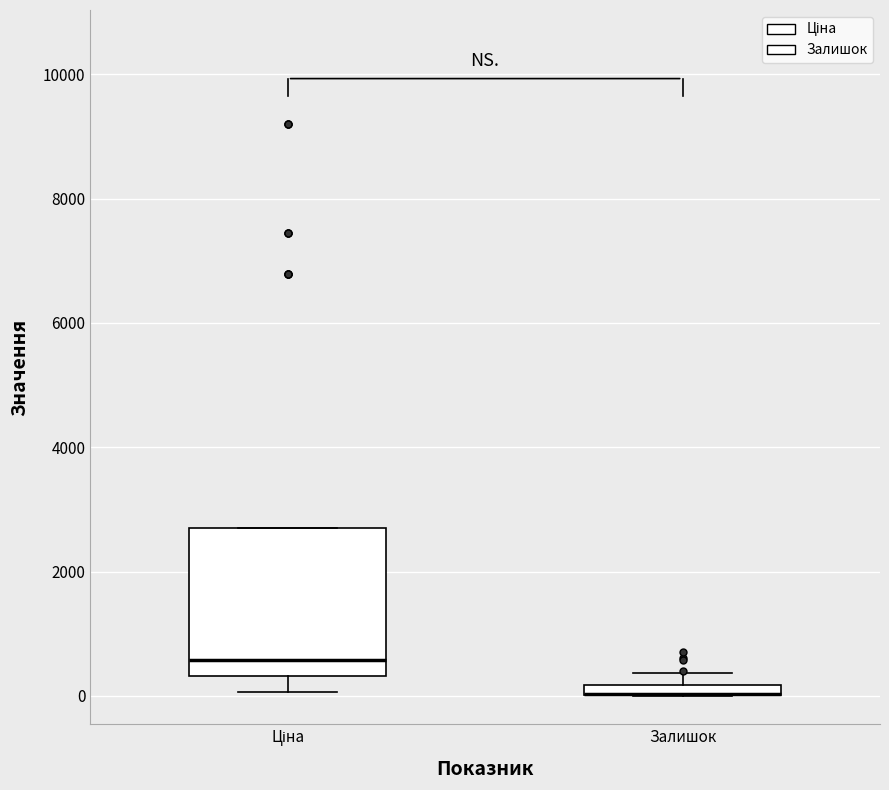

Comparing the boxes themselves (not the whiskers), which one is the tallest?

Ціна